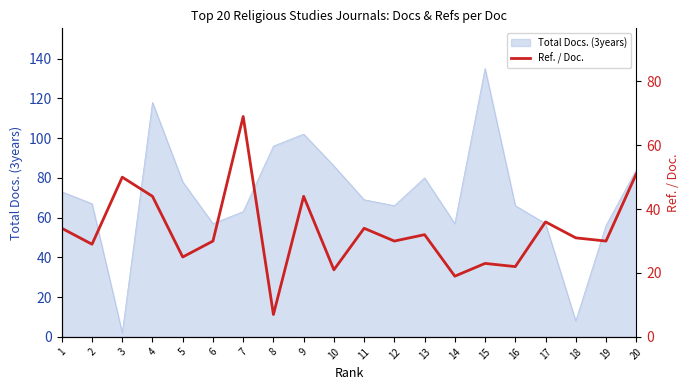

Reading left to right, transcribe all the data shown in this chart.

1=34	2=29	3=50	4=44	5=25	6=30	7=69	8=7	9=44	10=21	11=34	12=30	13=32	14=19	15=23	16=22	17=36	18=31	19=30	20=51